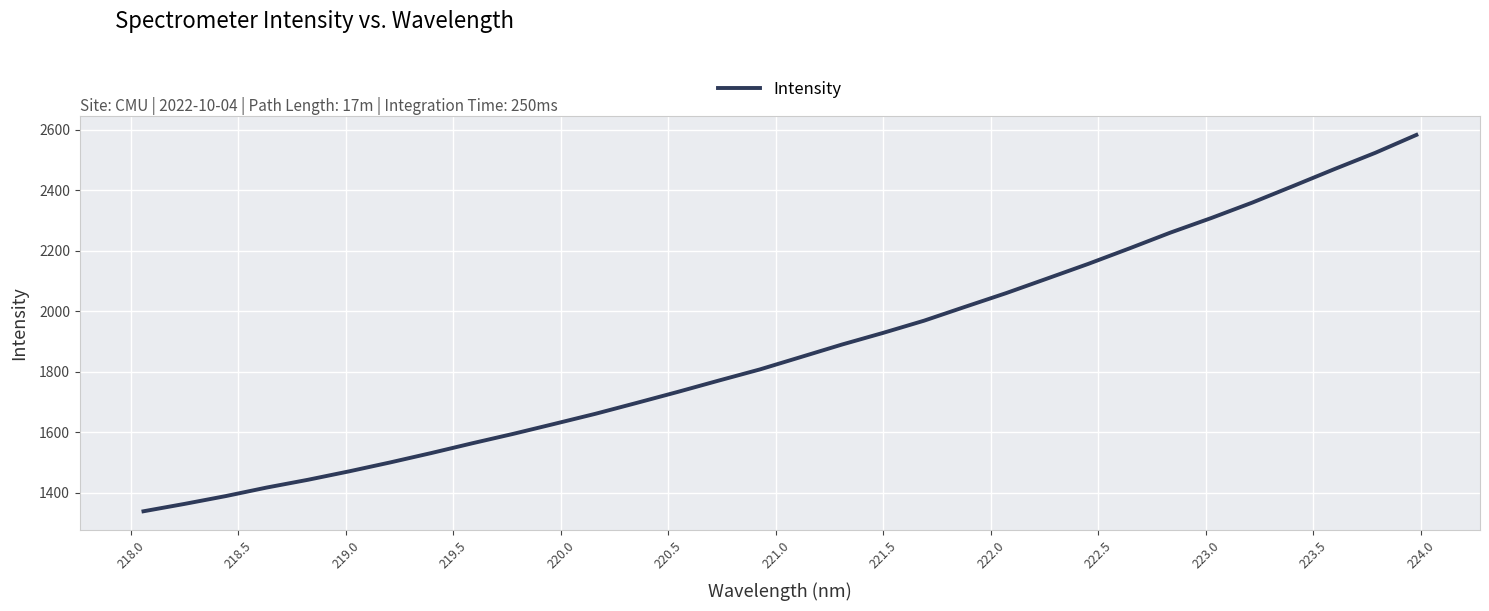

What is the difference between the maximum and minimum values?

1243.6